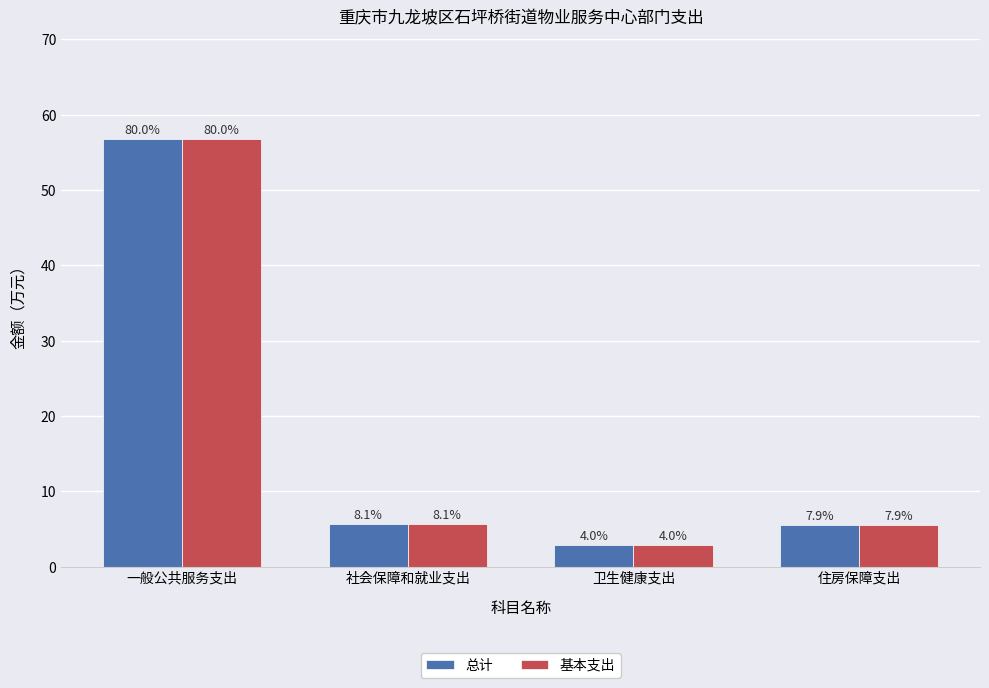

Is it true that 基本支出 equals 1.4 at 卫生健康支出?

False